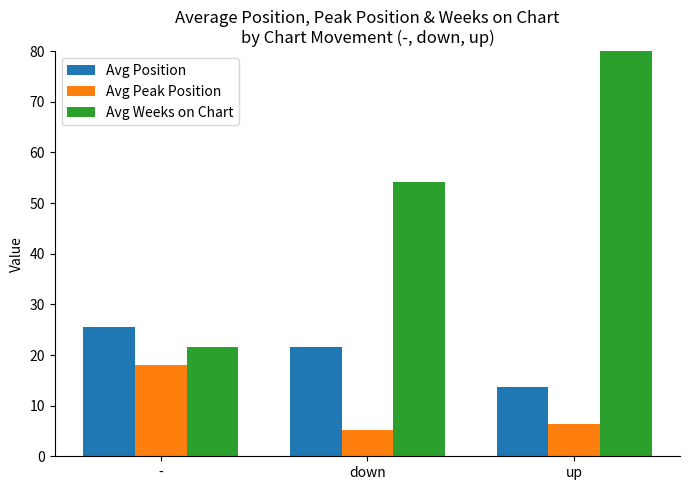

What are all the series names shown in the legend?

Avg Position, Avg Peak Position, Avg Weeks on Chart